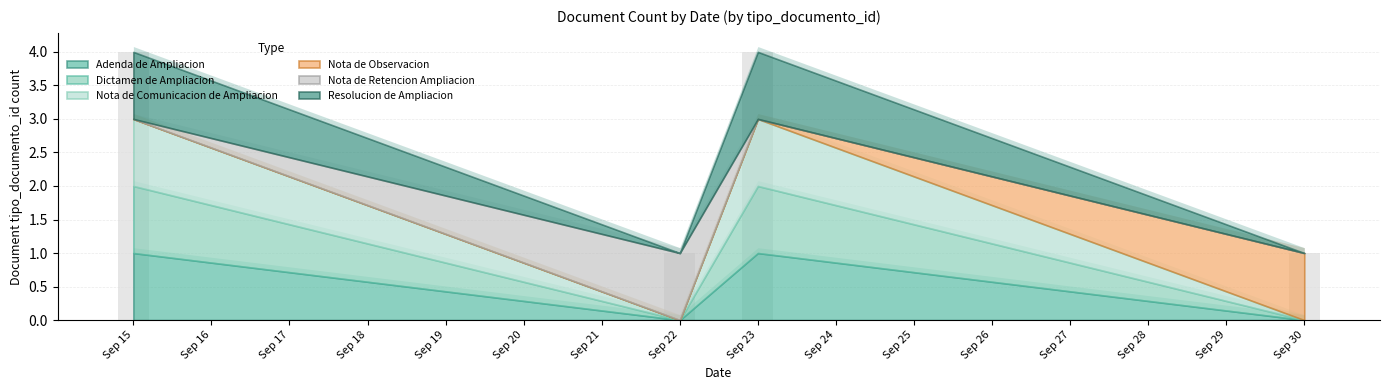

True or false: the data shows 0 at Sep 22.

False